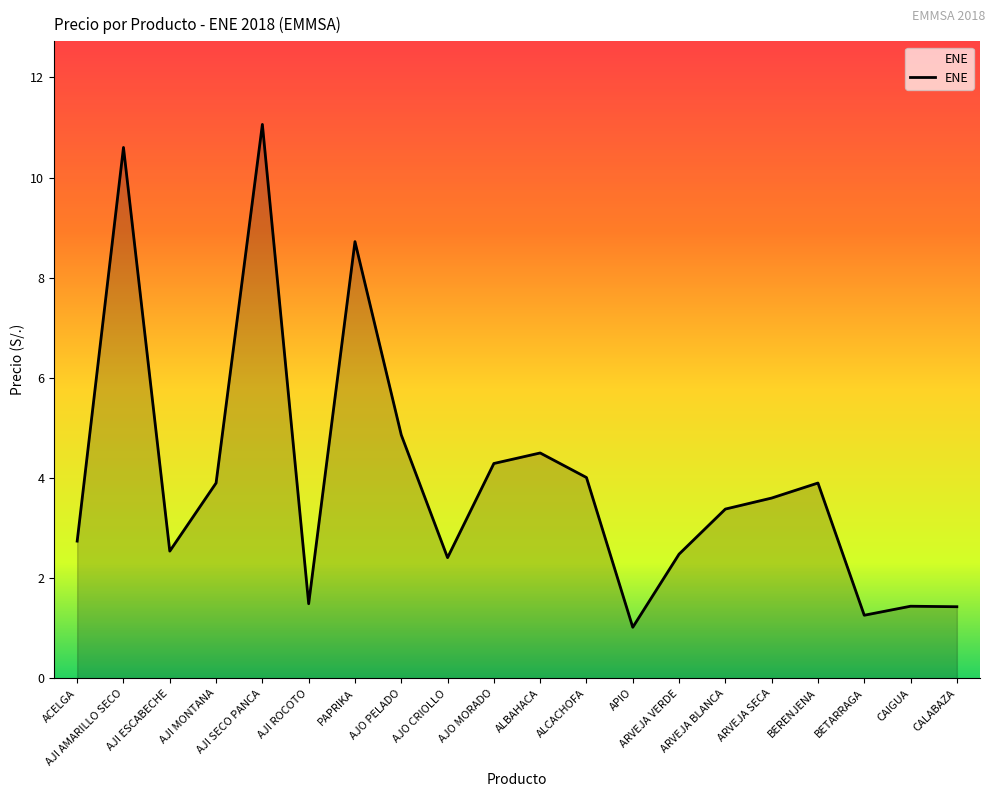

What is the greatest value displayed?

11.1